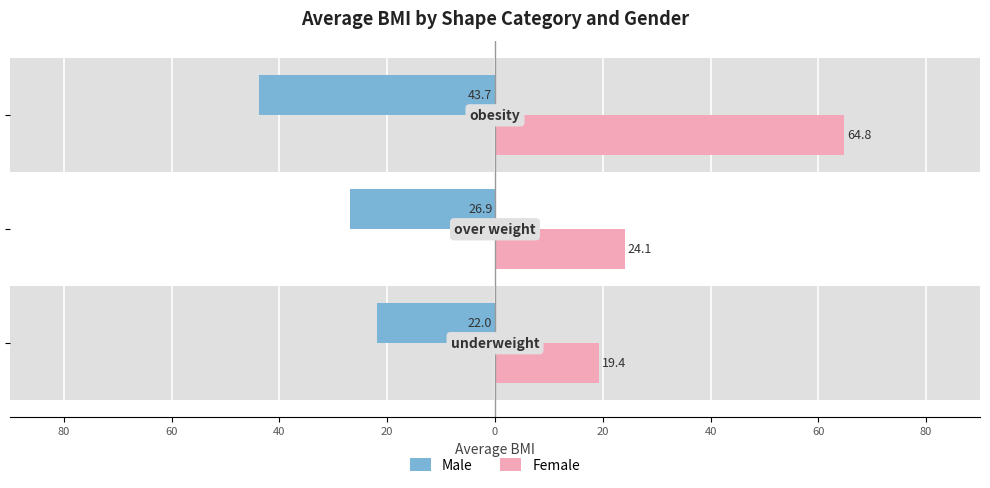

What are all the series names shown in the legend?

Male, Female